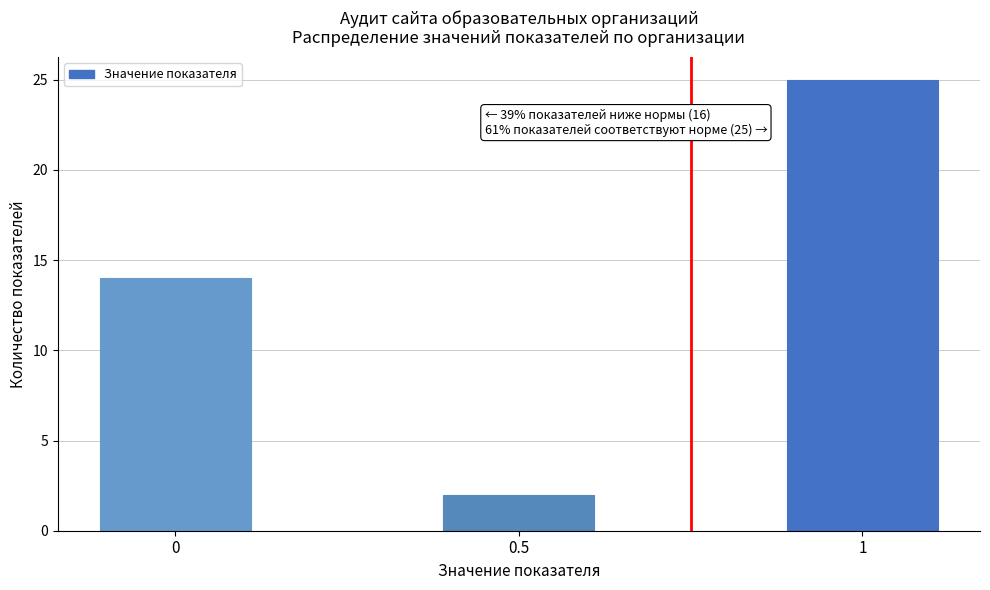

Reading left to right, extract all data points from this chart.

0=14	0.5=2	1=25